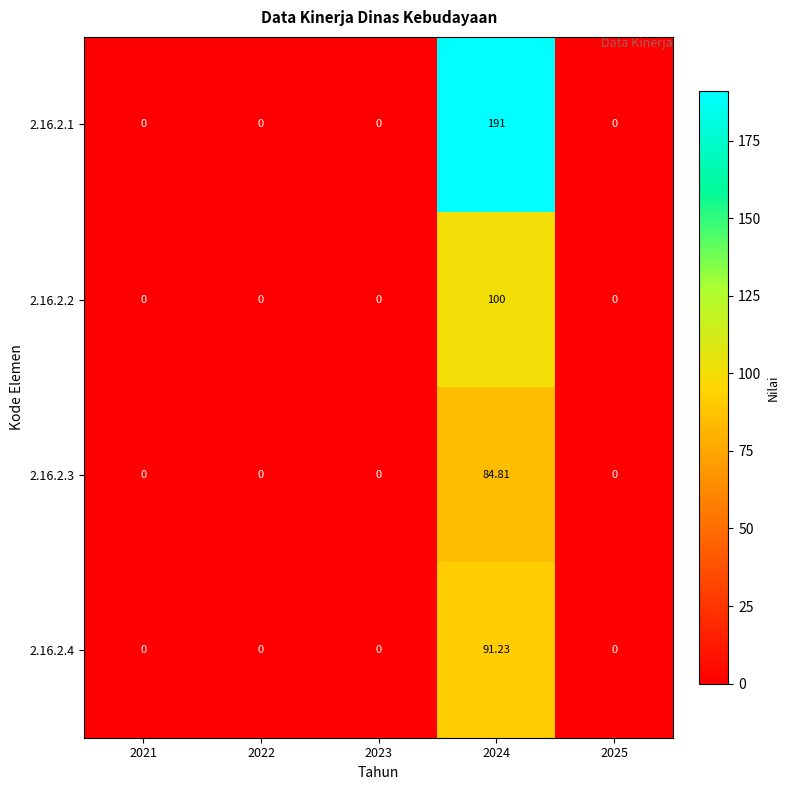

Is the value of 2.16.2.2 at 2024 greater than the value of 2.16.2.3 at 2025?

Yes